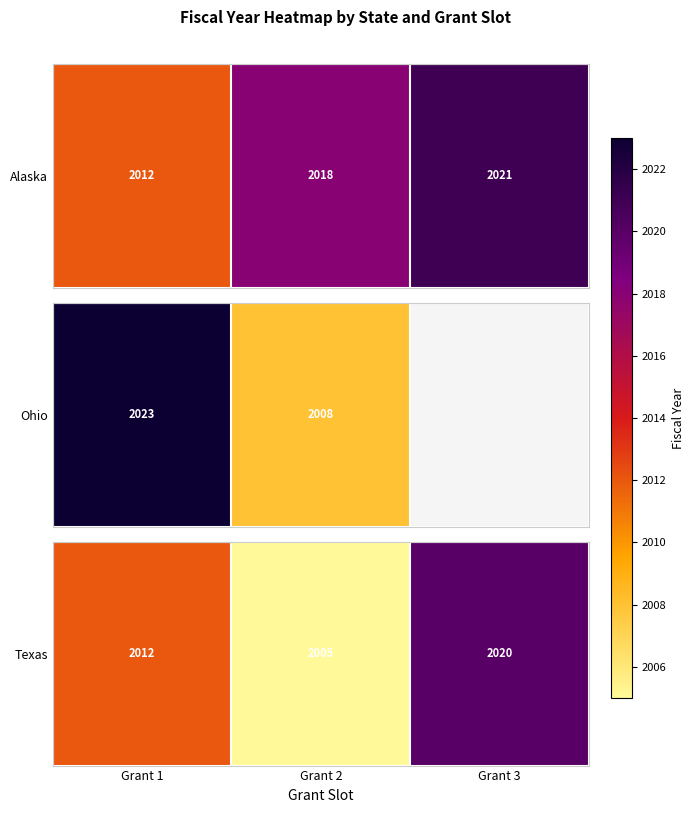

Which has a higher value, Grant 2 or Grant 3?

Grant 3